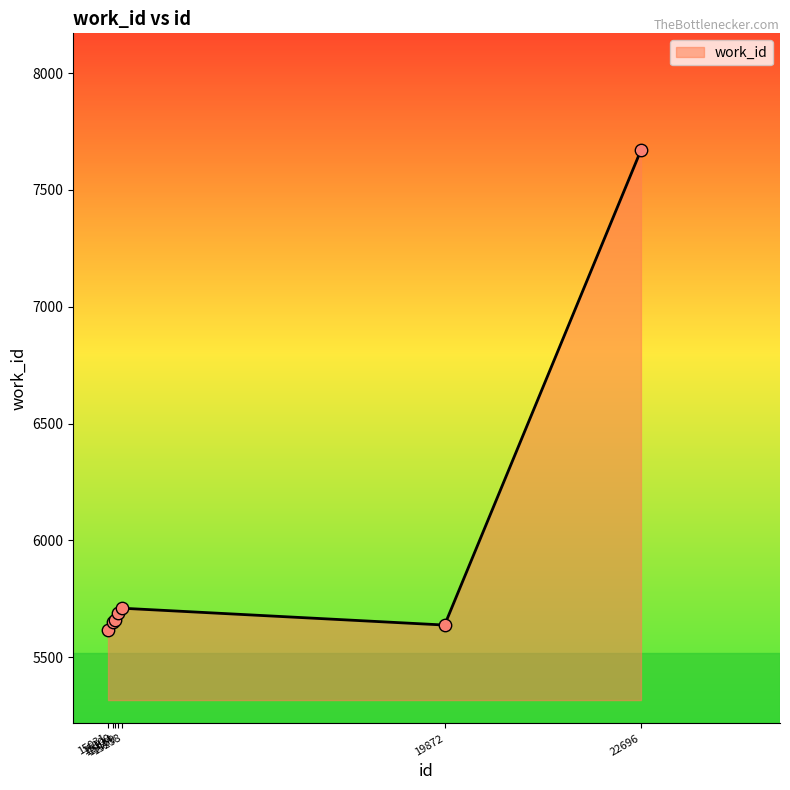

What is the ratio of the value at 15031 to the value at 22696?

0.7